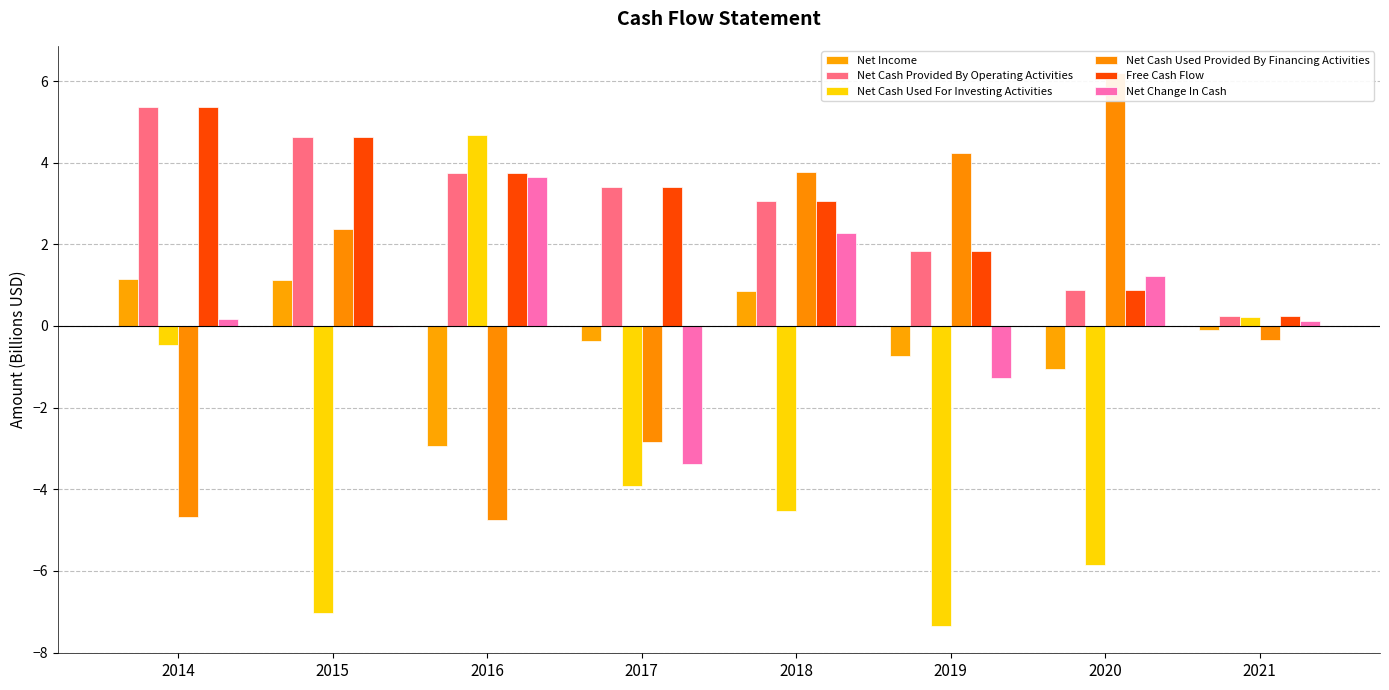

Reading left to right, list all the values displayed in this chart.

Net Income: 2014=1.2	2015=1.1	2016=-2.9	2017=-0.4	2018=0.9	2019=-0.7	2020=-1.1	2021=-0.1
Net Cash Provided By Operating Activities: 2014=5.4	2015=4.6	2016=3.7	2017=3.4	2018=3.1	2019=1.8	2020=0.9	2021=0.2
Net Cash Used For Investing Activities: 2014=-0.5	2015=-7.0	2016=4.7	2017=-3.9	2018=-4.5	2019=-7.3	2020=-5.8	2021=0.2
Net Cash Used Provided By Financing Activities: 2014=-4.7	2015=2.4	2016=-4.8	2017=-2.9	2018=3.8	2019=4.2	2020=6.2	2021=-0.3
Free Cash Flow: 2014=5.4	2015=4.6	2016=3.7	2017=3.4	2018=3.1	2019=1.8	2020=0.9	2021=0.2
Net Change In Cash: 2014=0.2	2015=-0.0	2016=3.7	2017=-3.4	2018=2.3	2019=-1.3	2020=1.2	2021=0.1